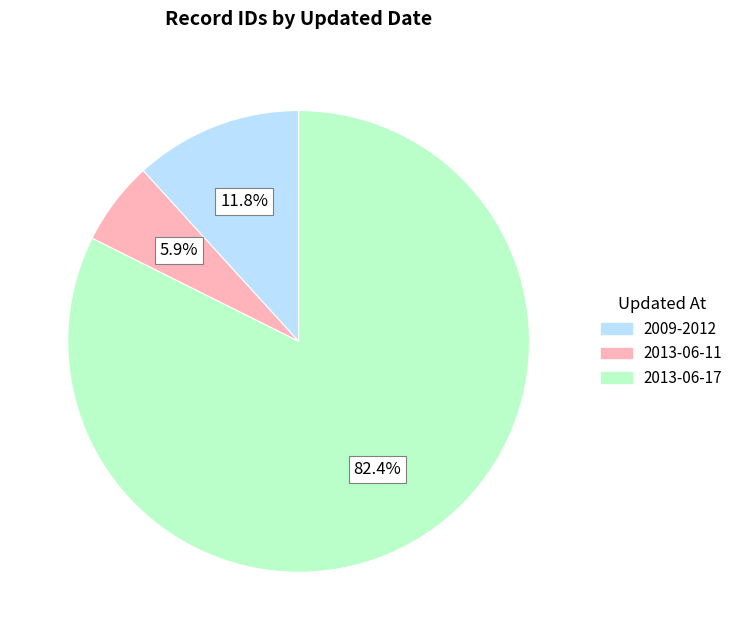

Which has a higher value, 2013-06-11 or 2013-06-17?

2013-06-17